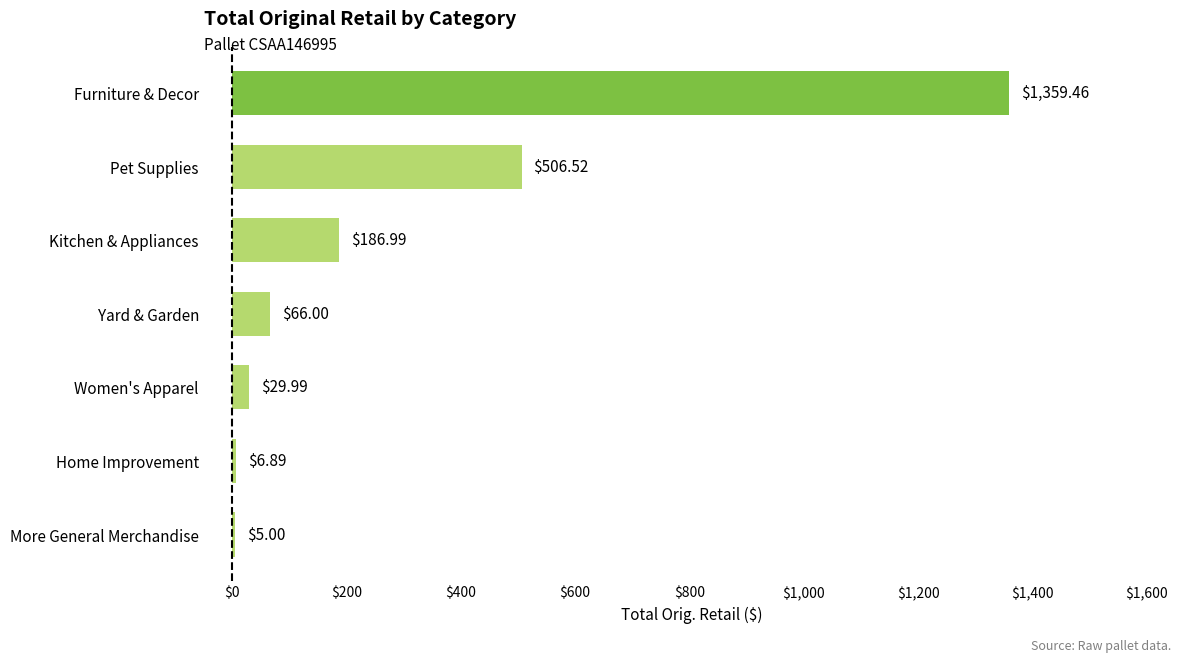

What is the greatest value displayed?

1359.5